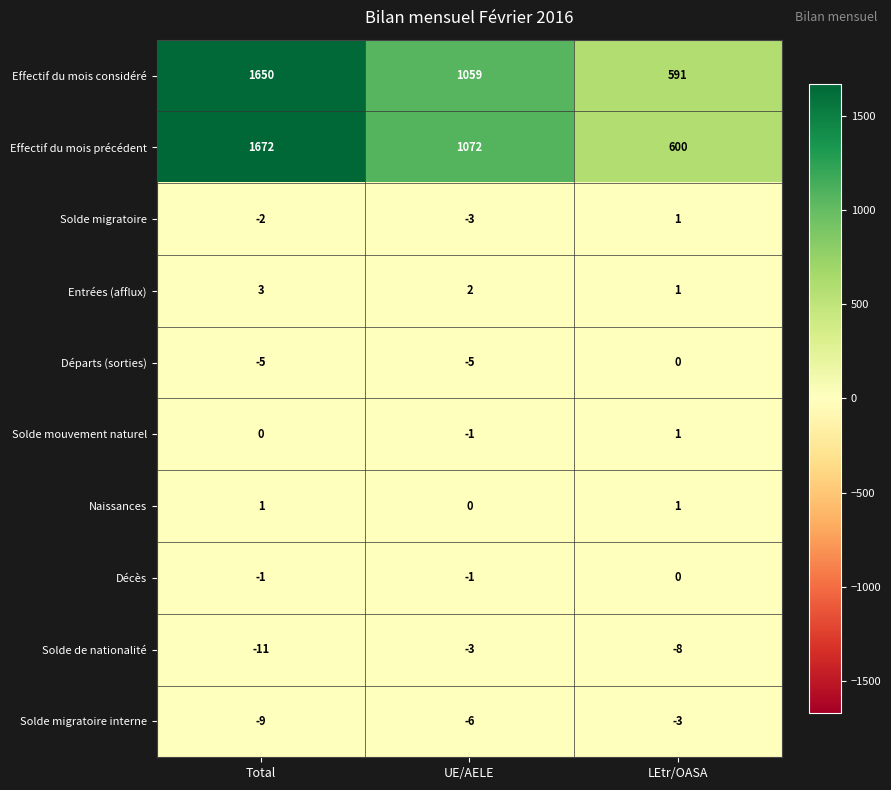

Reading left to right, extract all data points from this chart.

Effectif du mois considéré: 1650	1059	591
Effectif du mois précédent: 1672	1072	600
Solde migratoire: -2	-3	1
Entrées (afflux): 3	2	1
Départs (sorties): -5	-5	0
Solde mouvement naturel: 0	-1	1
Naissances: 1	0	1
Décès: -1	-1	0
Solde de nationalité: -11	-3	-8
Solde migratoire interne: -9	-6	-3